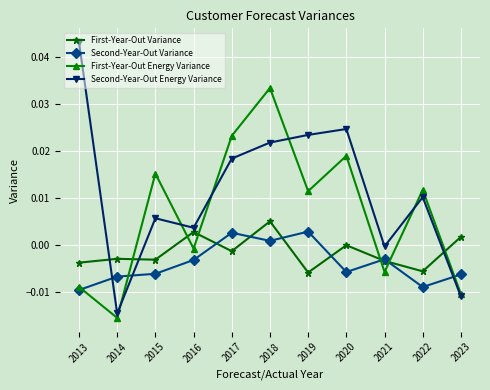

At which label is Second-Year-Out Energy Variance closest to 0?

2021